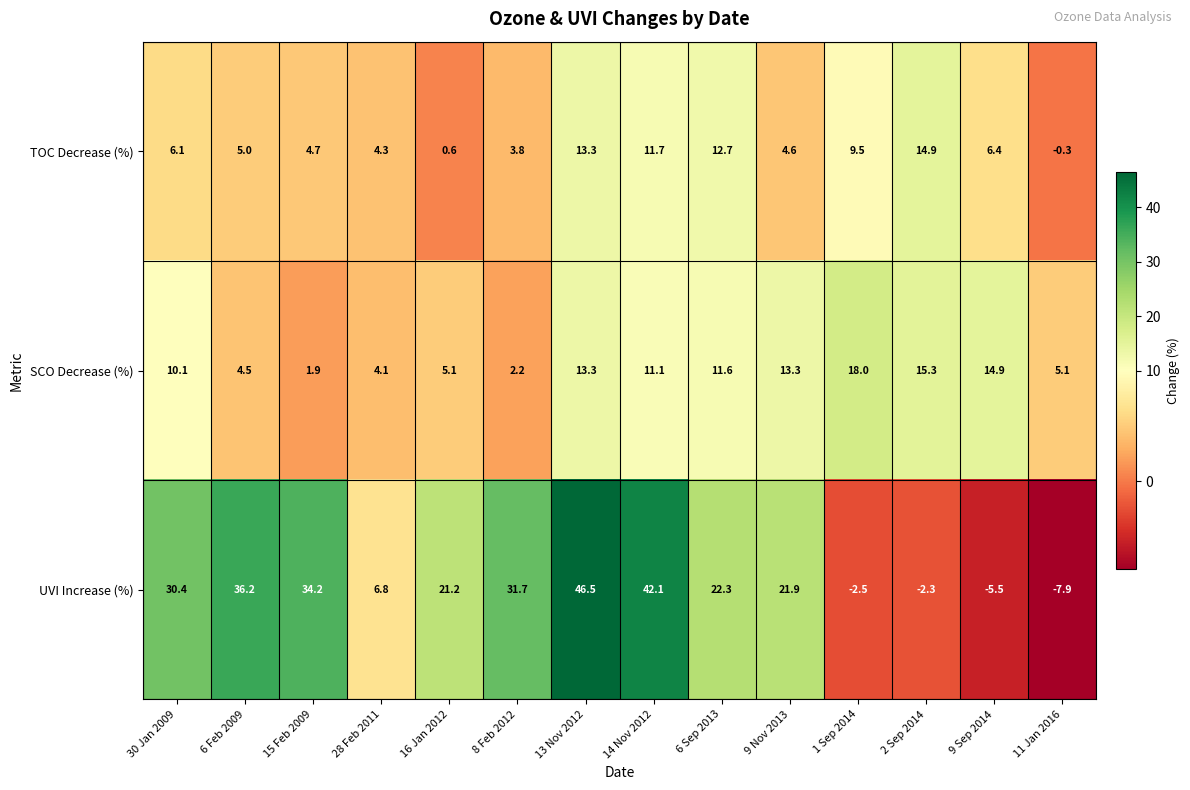

Which series has the largest range (max minus min)?

UVI Increase (%)